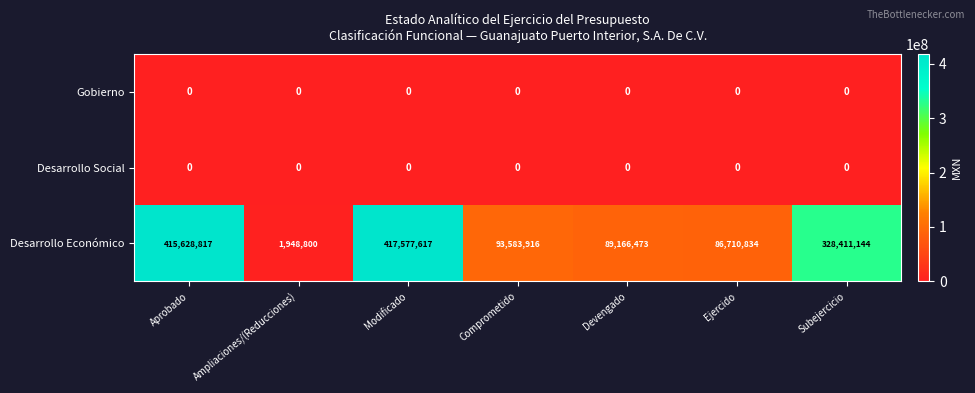

The Desarrollo Social series shows 0 at Modificado. True or false?

True